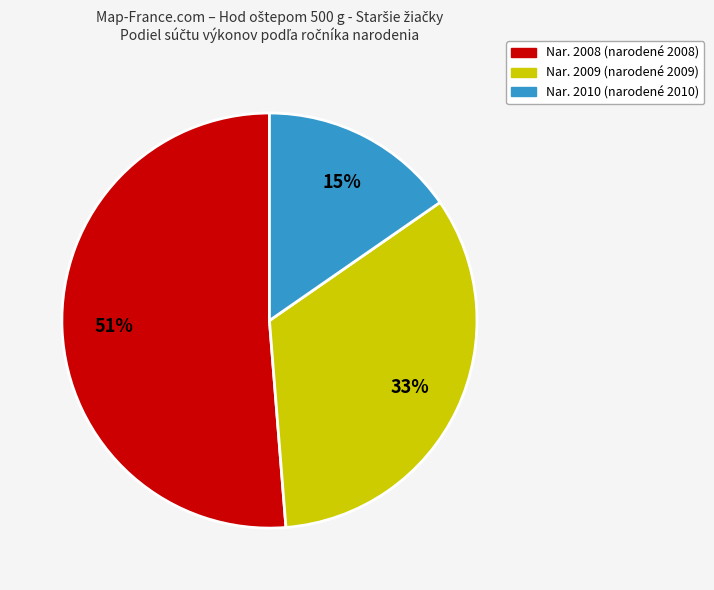

To the nearest percent, what is the average slice percentage?

33%